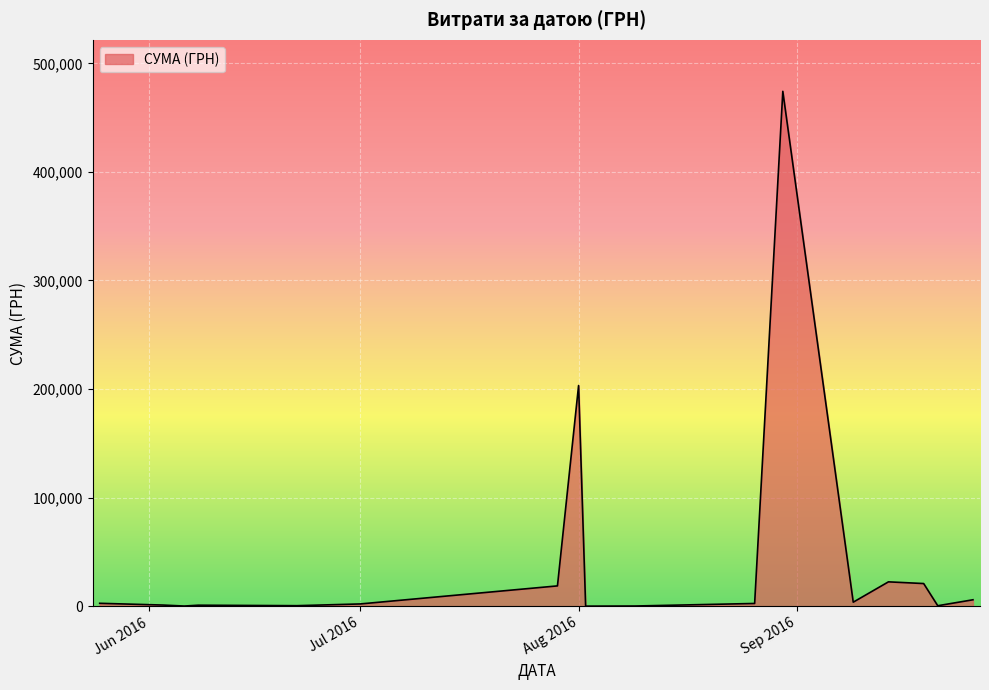

What is the maximum value shown in the chart?

474245.3